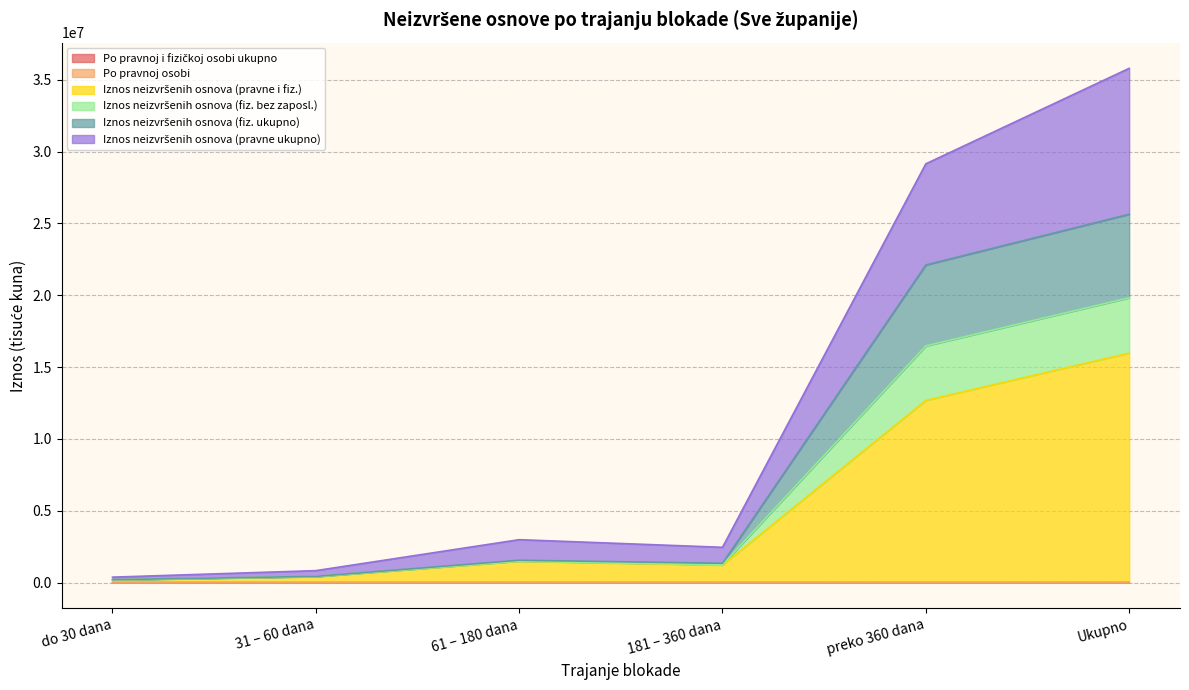

The Po pravnoj osobi series shows 1525.4 at 61 – 180 dana. True or false?

False